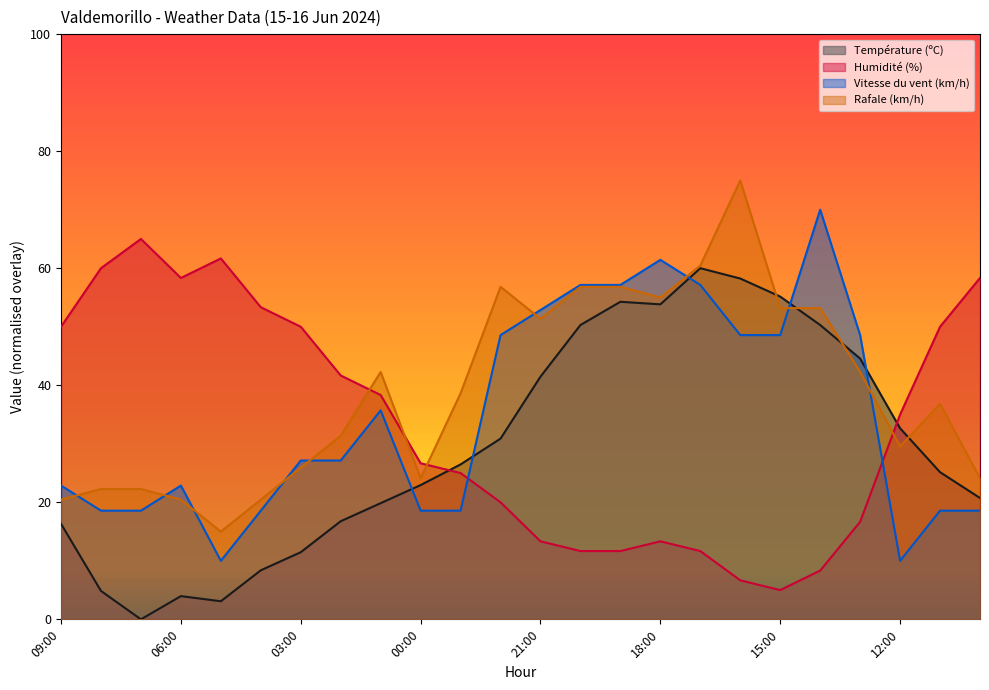

Rank the series by their maximum value, from lowest to highest.

Température (ºC), Humidité (%), Vitesse du vent (km/h), Rafale (km/h)